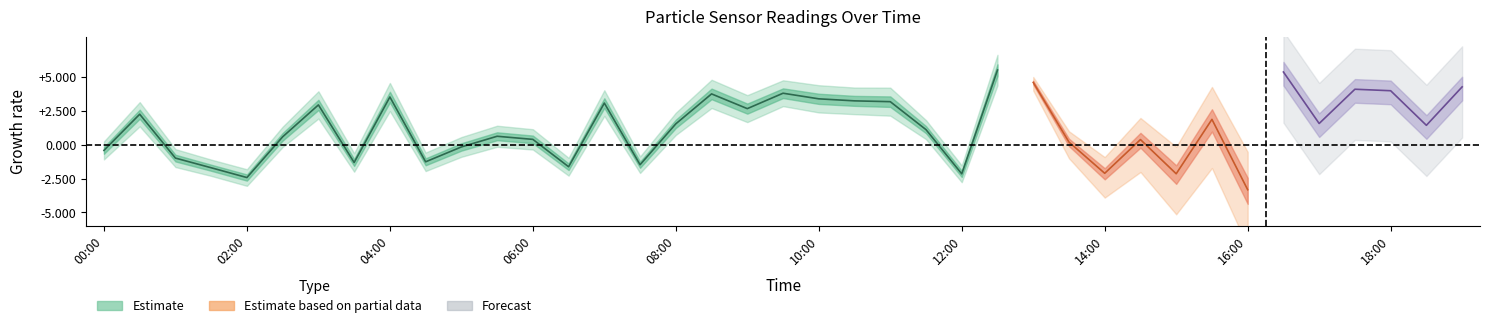

How many lines are shown in the chart?

3